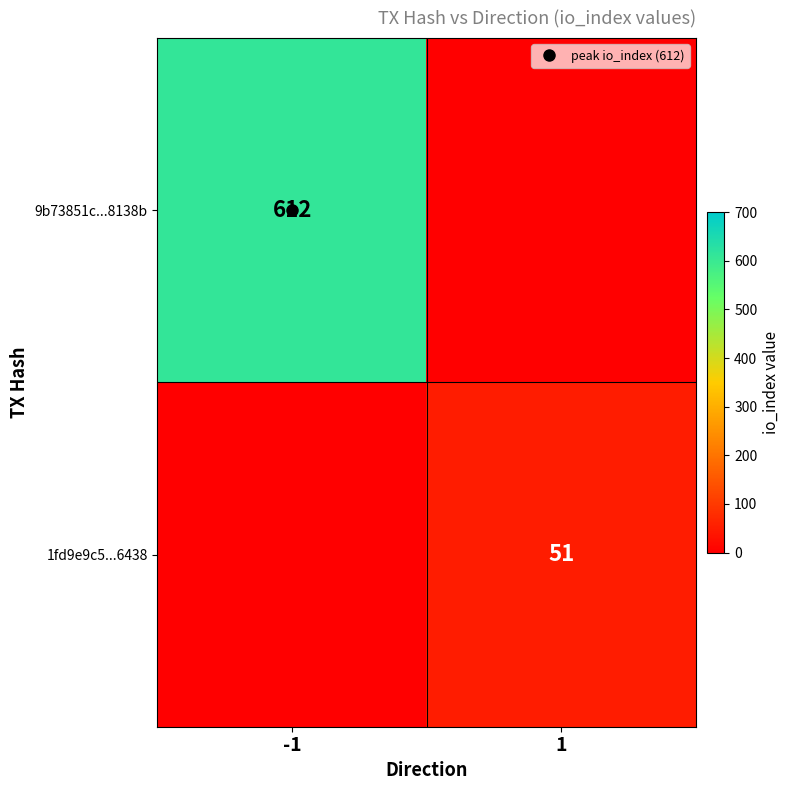

Is it true that 1fd9e9c5...6438 equals 0 at -1?

True